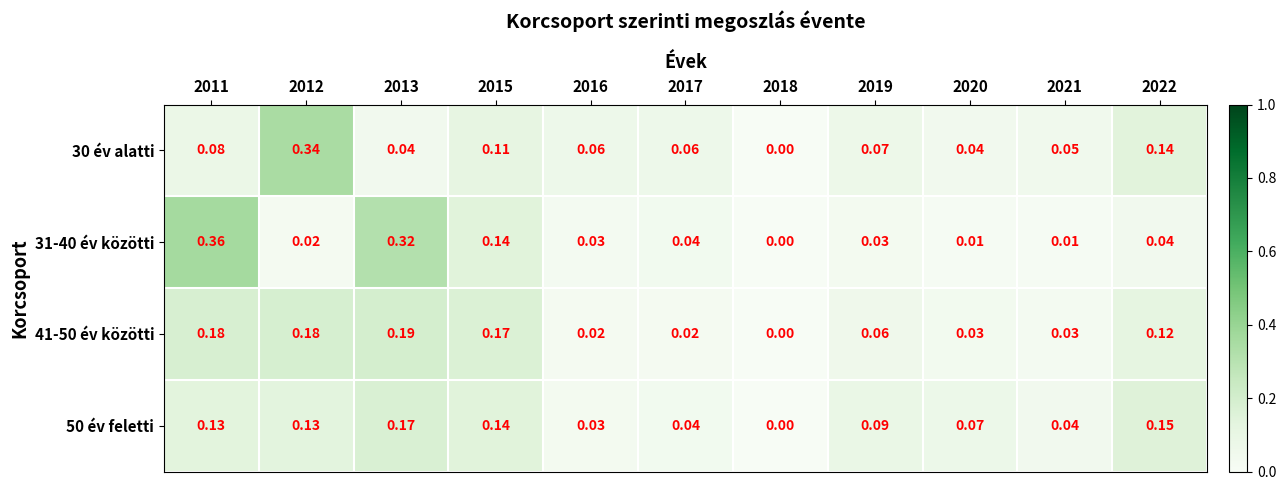

Reading right to left, list all the values displayed in this chart.

30 év alatti: 2022=0.1	2021=0.1	2020=0.0	2019=0.1	2018=0.0	2017=0.1	2016=0.1	2015=0.1	2013=0.0	2012=0.3	2011=0.1
31-40 év közötti: 2022=0.0	2021=0.0	2020=0.0	2019=0.0	2018=0.0	2017=0.0	2016=0.0	2015=0.1	2013=0.3	2012=0.0	2011=0.4
41-50 év közötti: 2022=0.1	2021=0.0	2020=0.0	2019=0.1	2018=0.0	2017=0.0	2016=0.0	2015=0.2	2013=0.2	2012=0.2	2011=0.2
50 év feletti: 2022=0.1	2021=0.0	2020=0.1	2019=0.1	2018=0.0	2017=0.0	2016=0.0	2015=0.1	2013=0.2	2012=0.1	2011=0.1